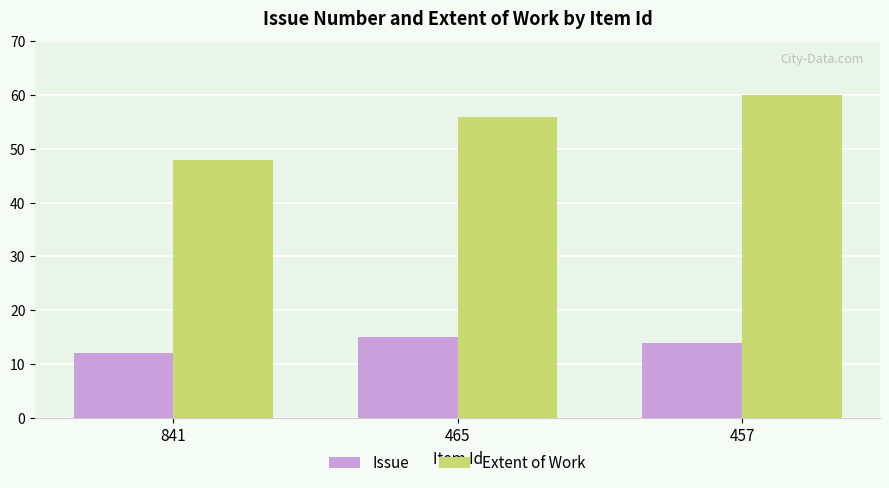

Rank the series at 841 from lowest to highest value.

Issue, Extent of Work